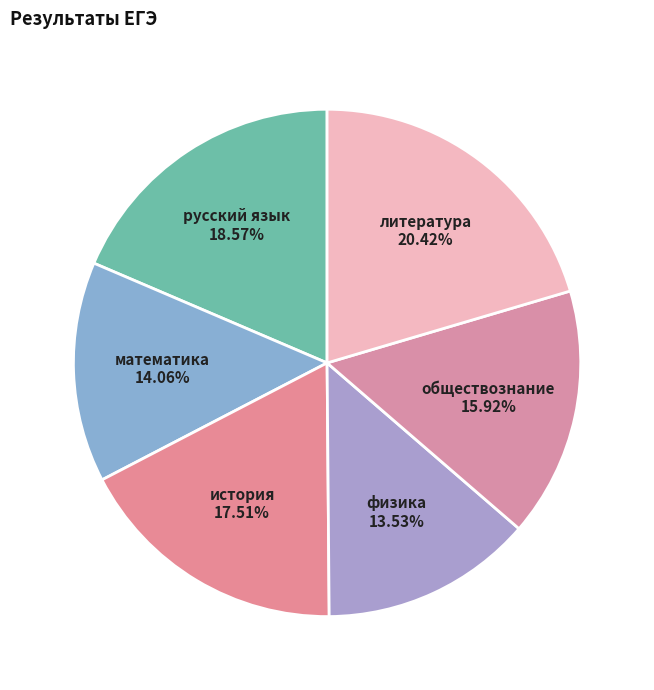

What is the smallest slice in the pie chart?

физика